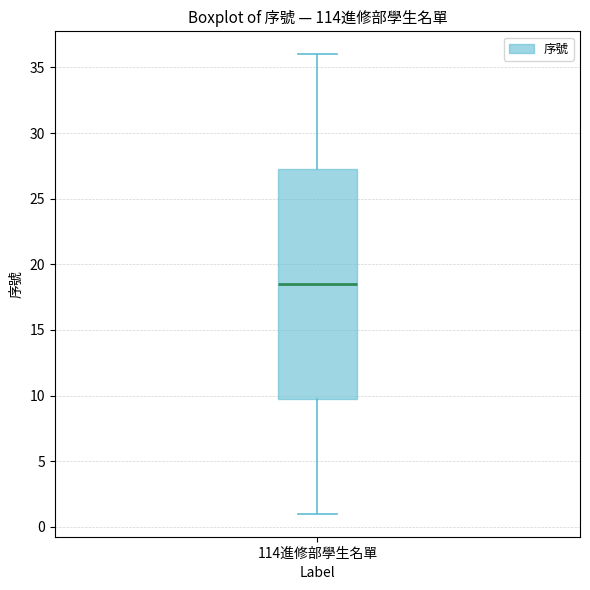

Transcribe this box plot: give where the median line is, the range the box spans, and where the two whiskers end, as read against the y-axis. The values are not printed on the chart, so give them approximately, as read against the axis.

median 18.5, box 10.0 to 27.5, whiskers 1.0 to 36.0